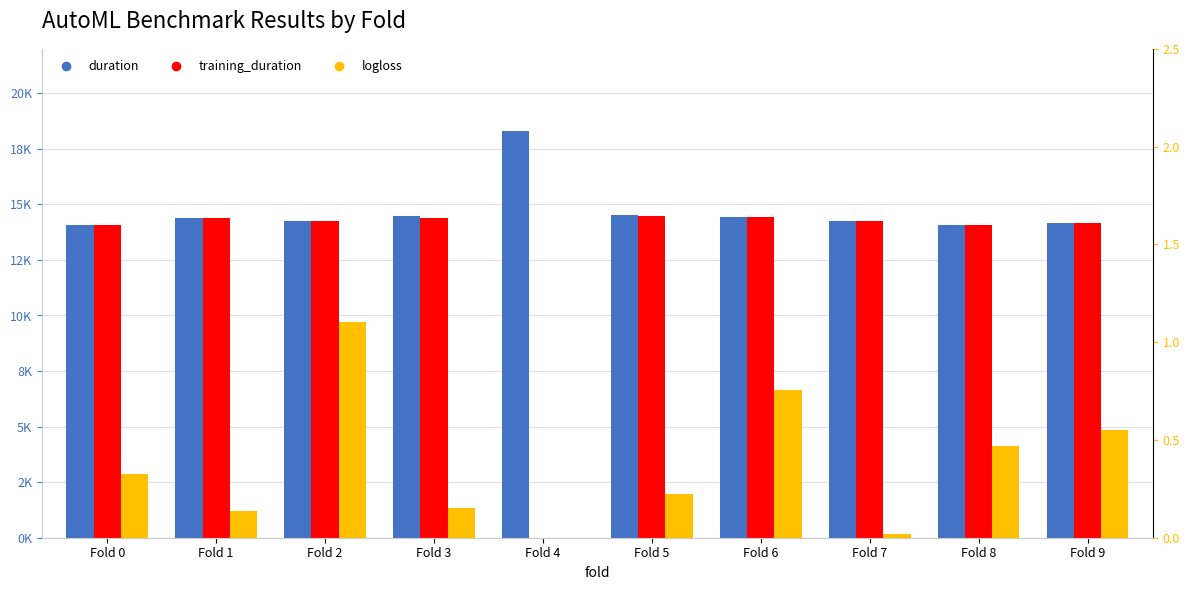

Reading left to right, list all the values displayed in this chart.

duration: Fold 0=14066.4	Fold 1=14405.5	Fold 2=14253.3	Fold 3=14477.7	Fold 4=18301.7	Fold 5=14507.9	Fold 6=14433.6	Fold 7=14244.7	Fold 8=14059.8	Fold 9=14180.6
training_duration: Fold 0=14058.4	Fold 1=14382.7	Fold 2=14245.4	Fold 3=14407.5	Fold 4=0.0	Fold 5=14497.6	Fold 6=14425.0	Fold 7=14237.0	Fold 8=14050.7	Fold 9=14151.5
logloss: Fold 0=0.3	Fold 1=0.1	Fold 2=1.1	Fold 3=0.2	Fold 4=0.0	Fold 5=0.2	Fold 6=0.8	Fold 7=0.0	Fold 8=0.5	Fold 9=0.5